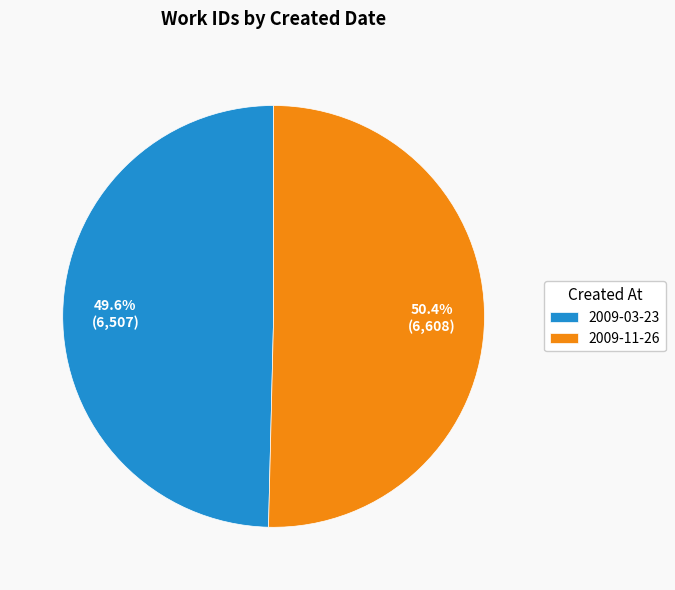

What is the smallest slice in the pie chart?

2009-03-23